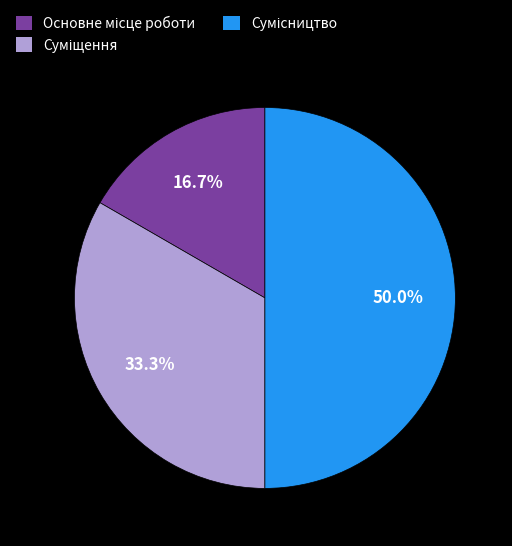

How much of the chart is everything except Суміщення?

66.7%